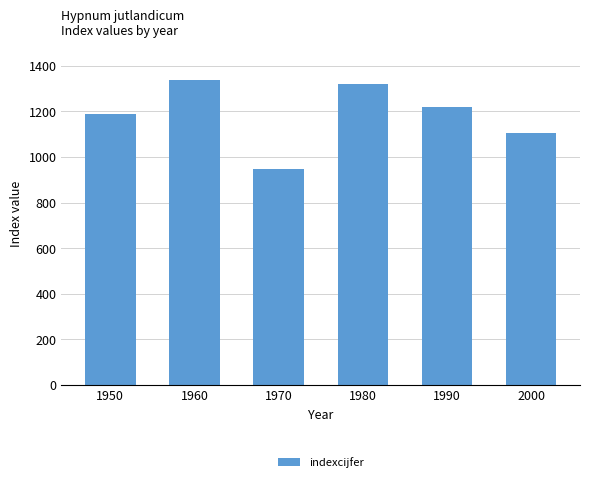

What is the sum of the values at 1950 and 1980?

2508